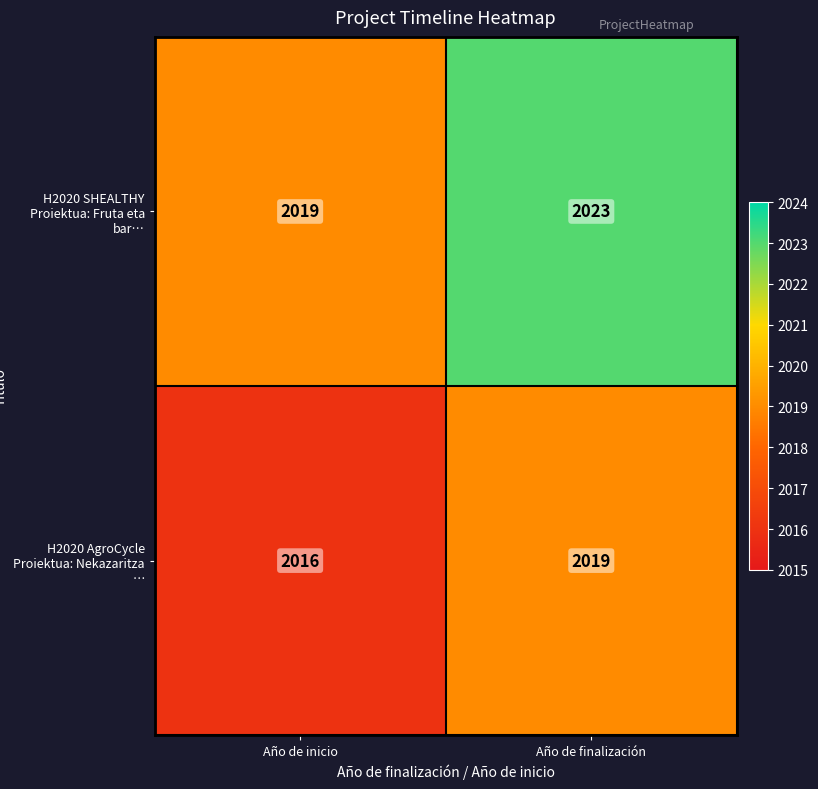

At which label is H2020 AgroCycle Proiektua: Nekazaritza … closest to 2017?

Año de inicio